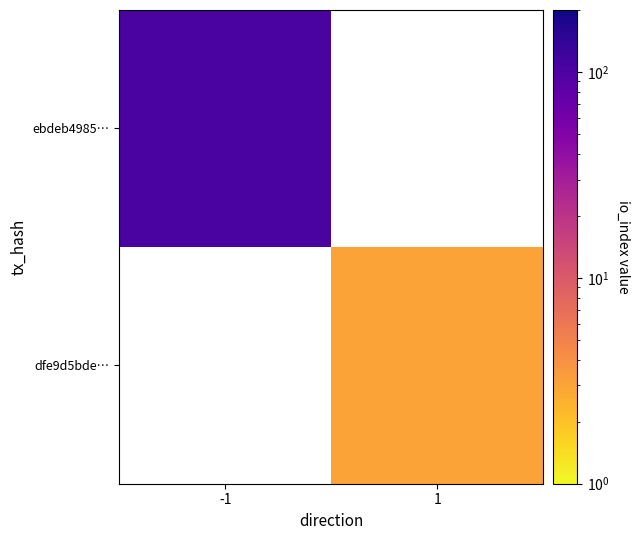

Is the value of dfe9d5bde… at 1 greater than the value of ebdeb4985… at 1?

No